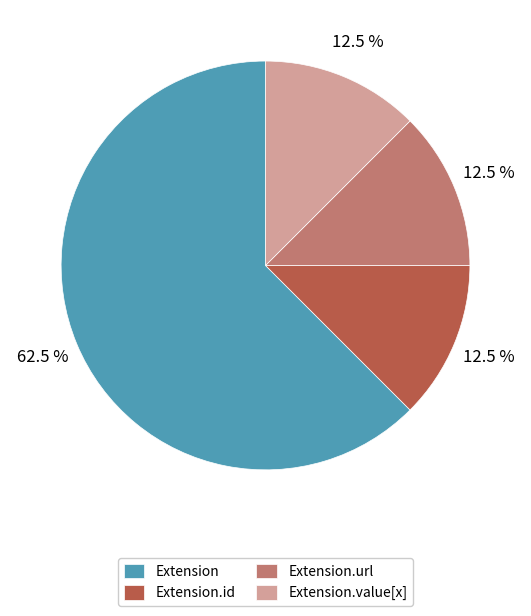

How much of the chart is everything except Extension.value[x]?

87.5%